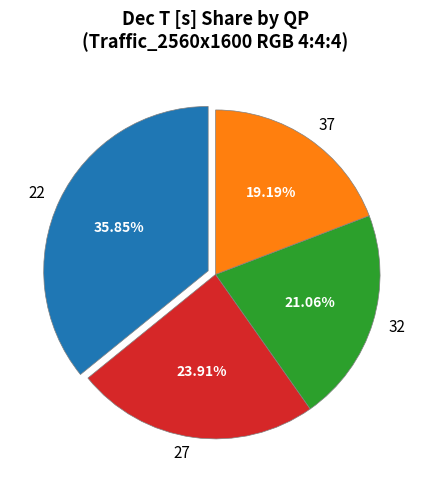

Rank the categories by value from highest to lowest.

22, 27, 32, 37